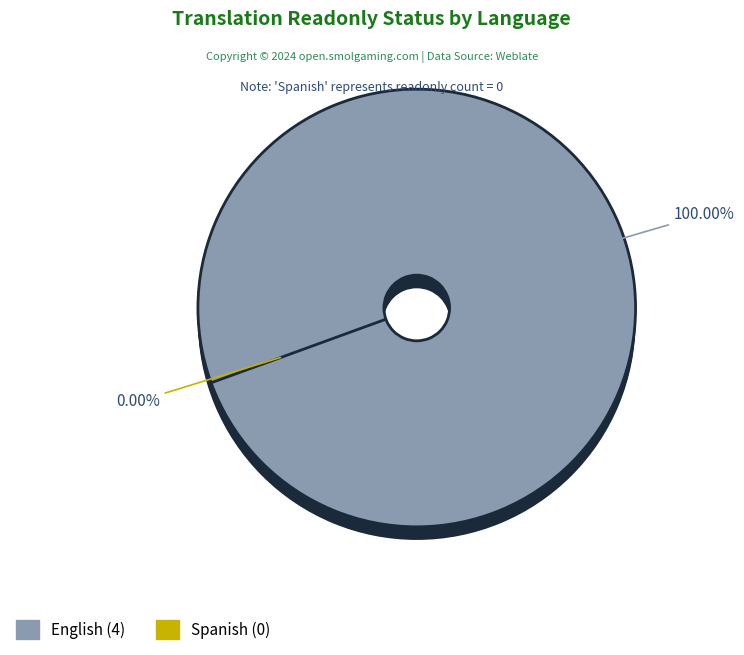

To the nearest percent, what is the combined percentage of Spanish and English?

100%